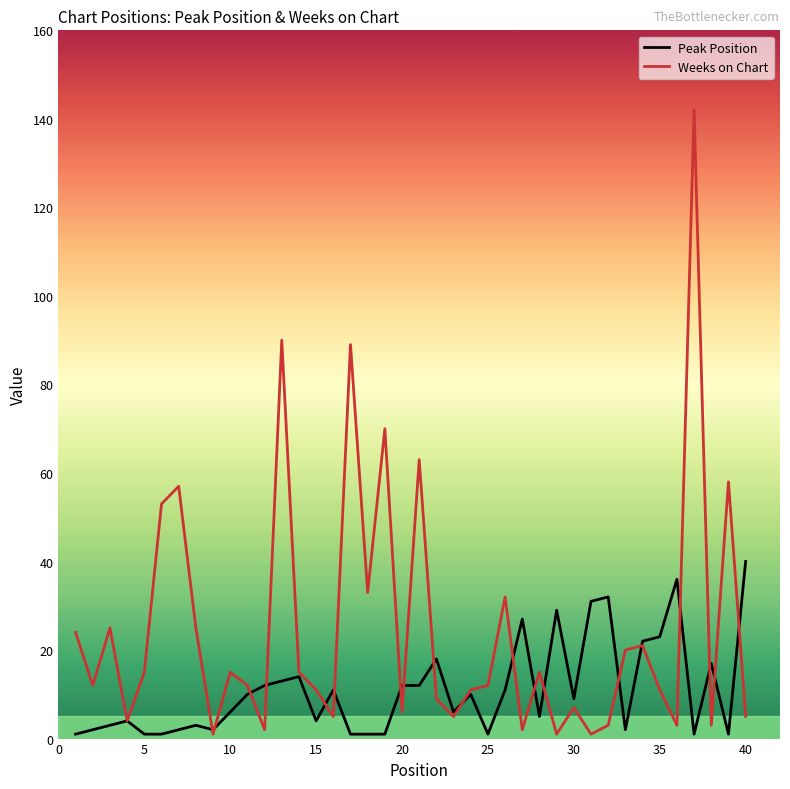

Which series has the widest spread of values?

Weeks on Chart